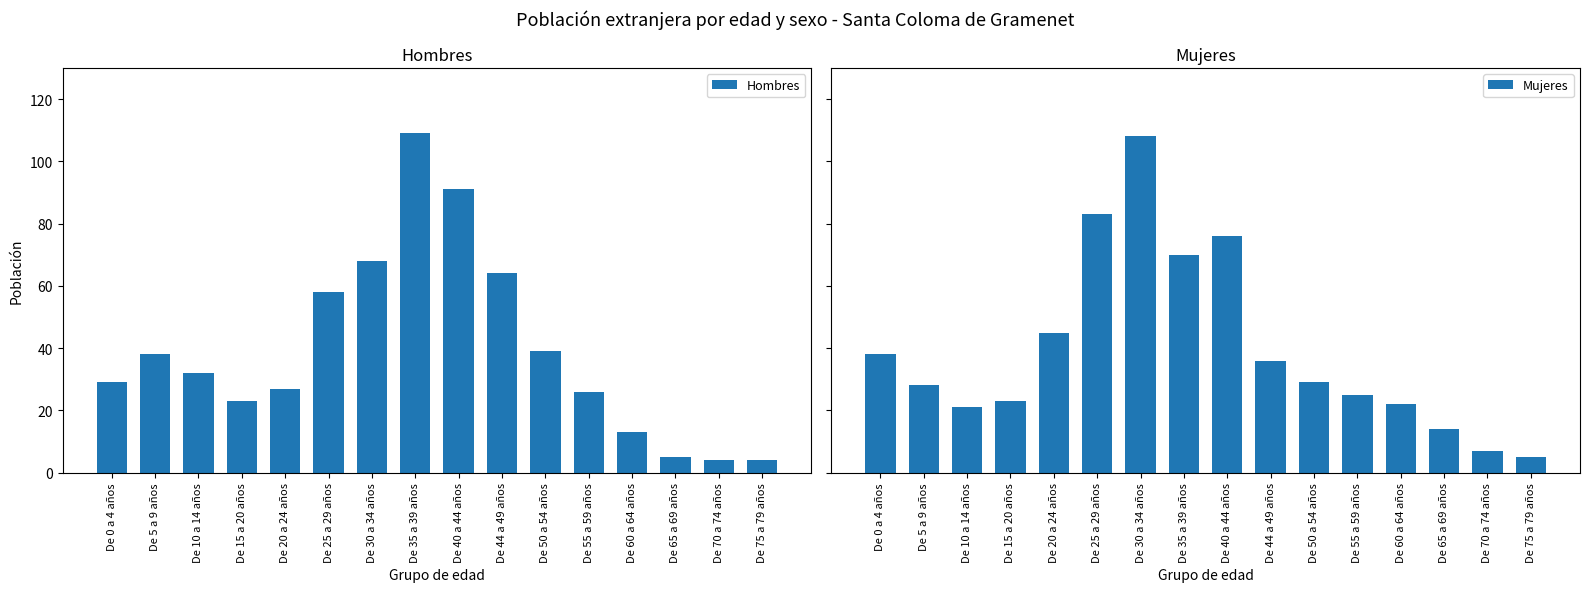

True or false: Mujeres has a value of 11 at De 5 a 9 años.

False